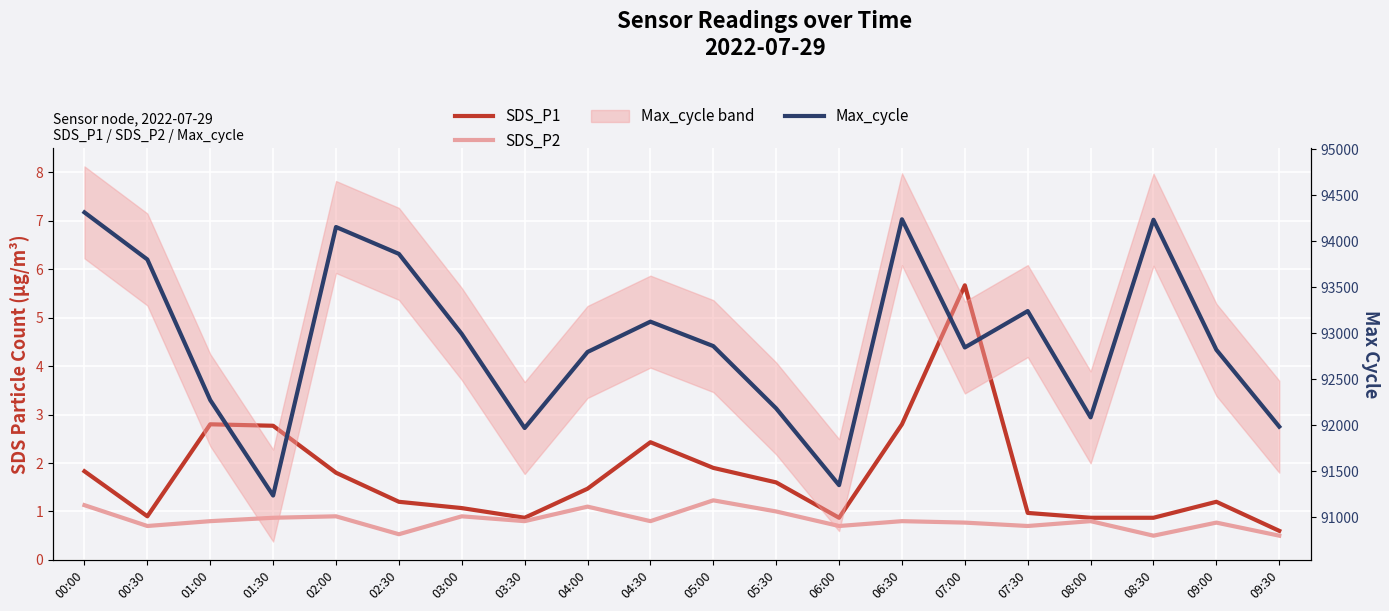

Reading right to left, what are all the values shown in this chart?

SDS_P1: 0.6	1.2	0.9	0.9	1.0	5.7	2.8	0.9	1.6	1.9	2.4	1.5	0.9	1.1	1.2	1.8	2.8	2.8	0.9	1.8
SDS_P2: 0.5	0.8	0.5	0.8	0.7	0.8	0.8	0.7	1.0	1.2	0.8	1.1	0.8	0.9	0.5	0.9	0.9	0.8	0.7	1.1
Max_cycle: 91985.0	92821.0	94235.0	92086.0	93242.0	92846.0	94240.0	91349.0	92183.0	92861.0	93127.0	92797.0	91970.0	92993.0	93864.0	94156.0	91236.0	92274.0	93803.0	94315.0